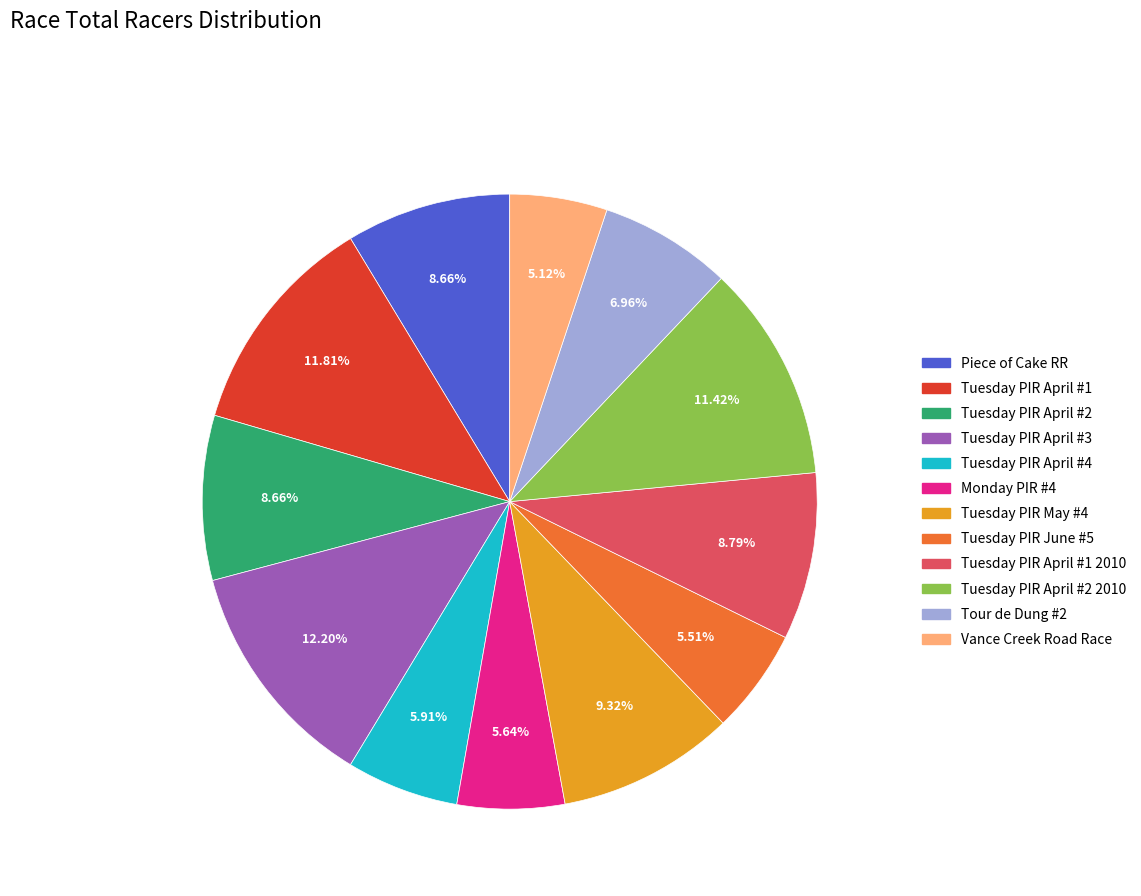

Is there any slice that represents more than half of the pie?

No